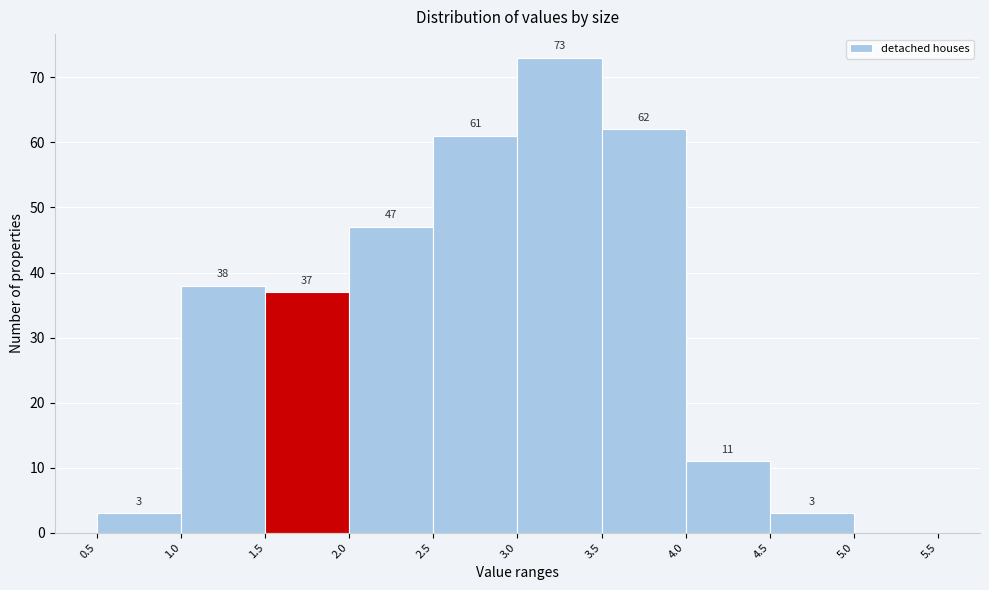

Over which range of the x-axis is the bar tallest?

3.0 to 3.5